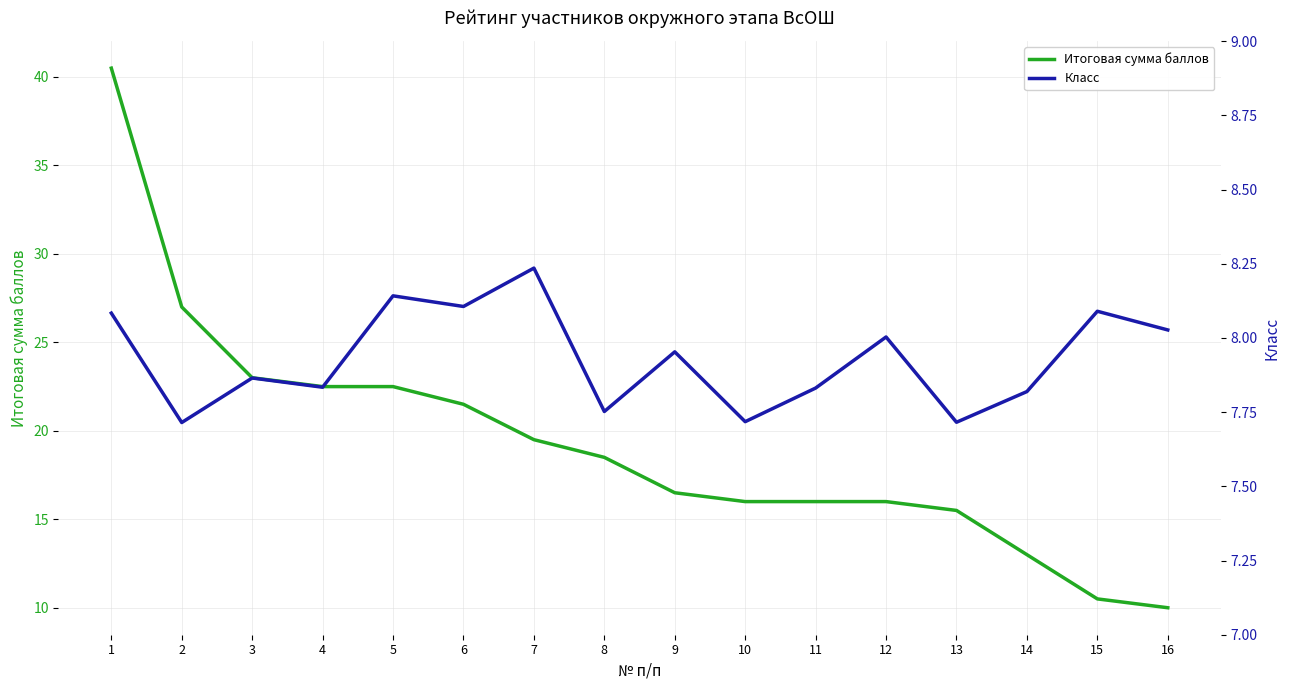

True or false: Класс and Итоговая сумма баллов intersect in this chart.

False